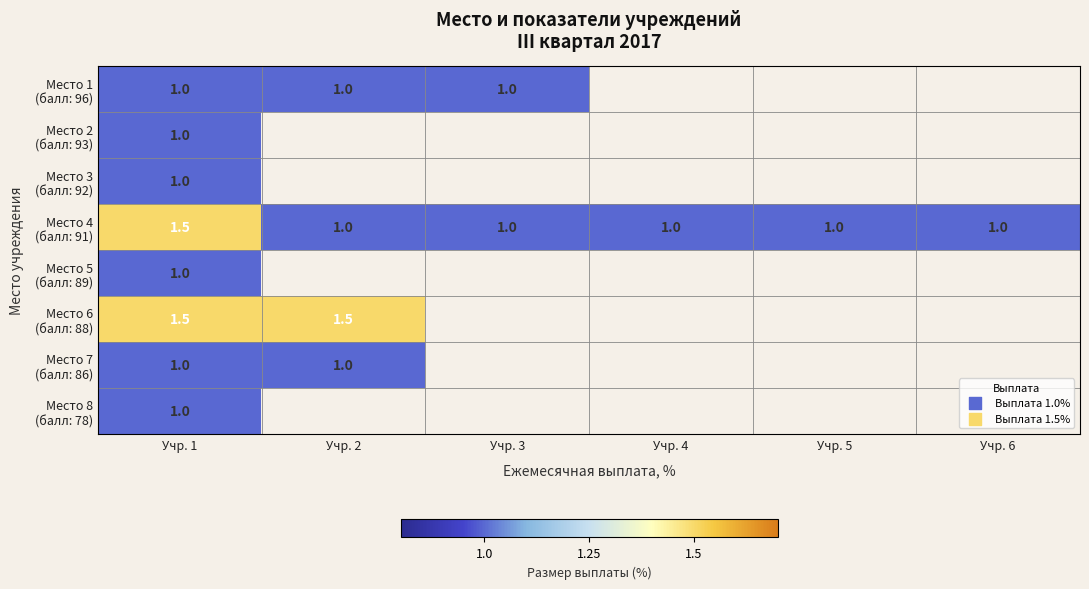

Rank the series by their maximum value, from lowest to highest.

Место 1 (балл: 96), Место 2 (балл: 93), Место 3 (балл: 92), Место 5 (балл: 89), Место 7 (балл: 86), Место 8 (балл: 78), Место 4 (балл: 91), Место 6 (балл: 88)